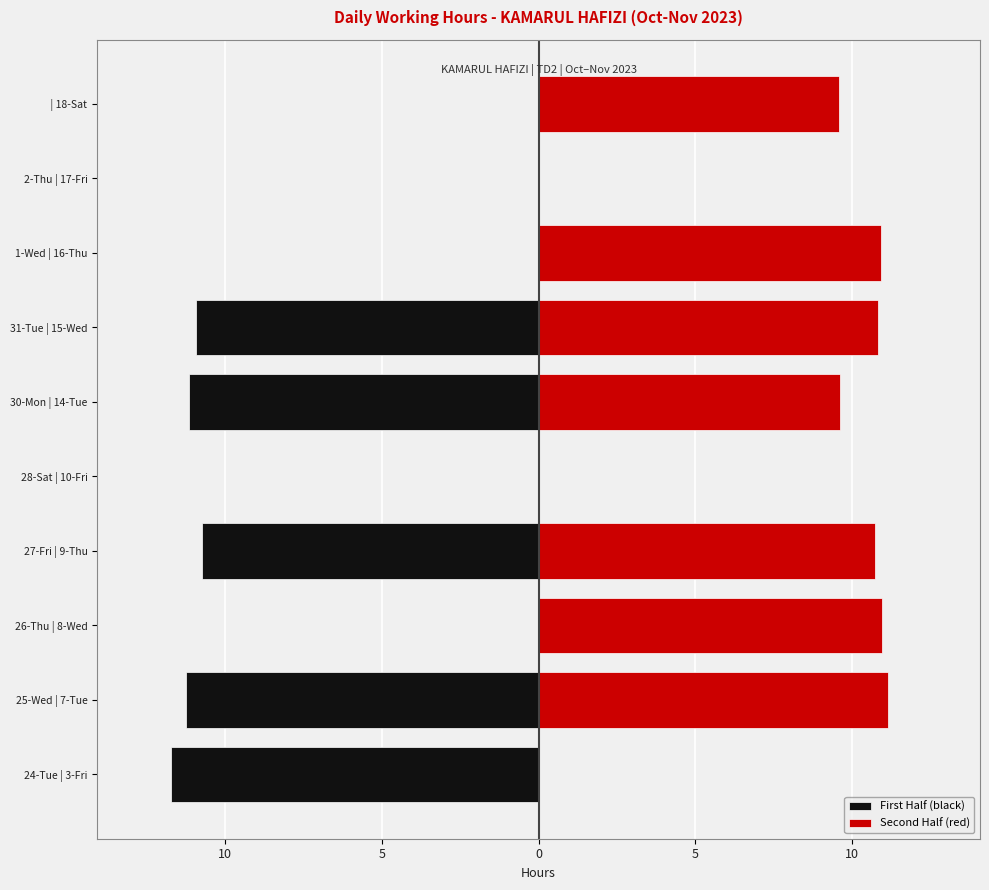

The value of Second Half (red) at 31-Tue | 15-Wed is 4.1. True or false?

False